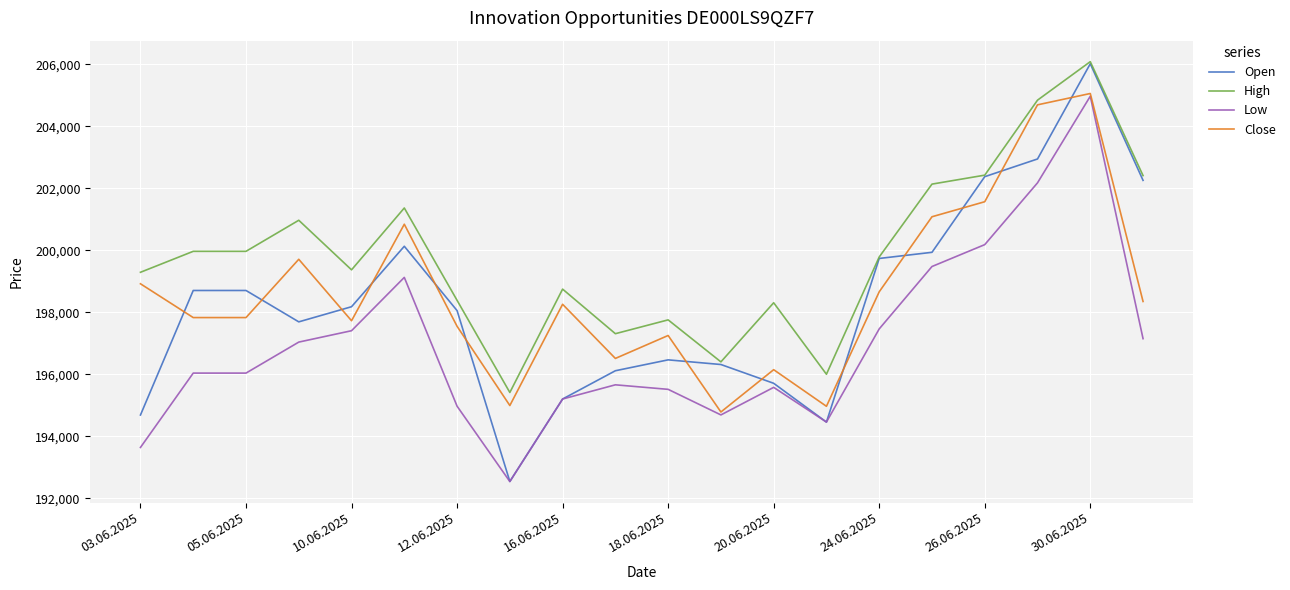

Which series has the largest total across all categories?

High